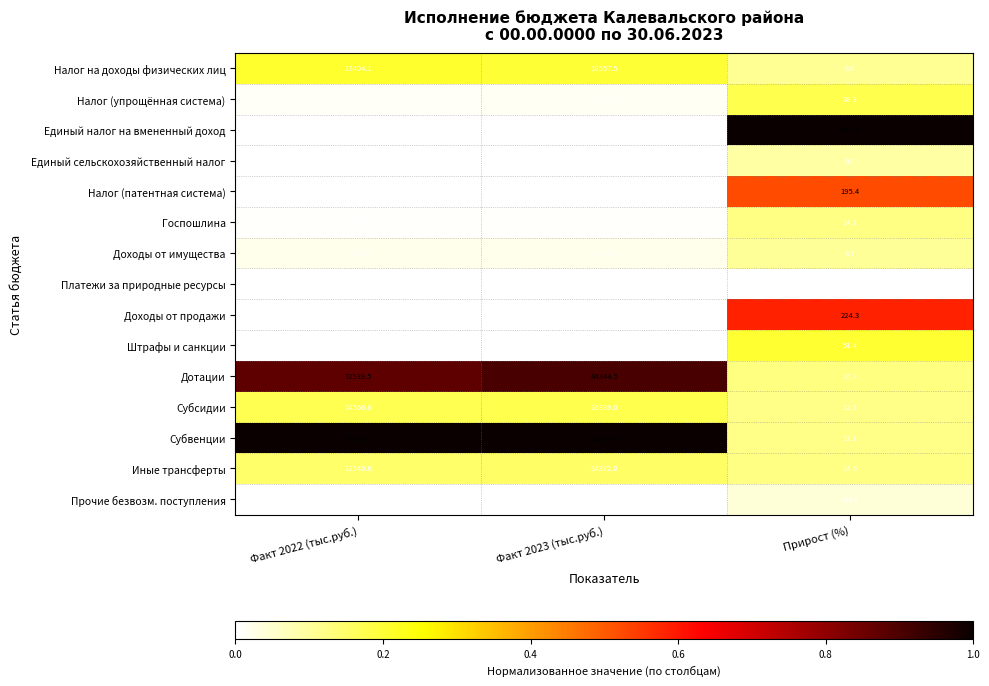

What is the total value across all series at Факт 2023 (тыс.руб.)?

230911.2